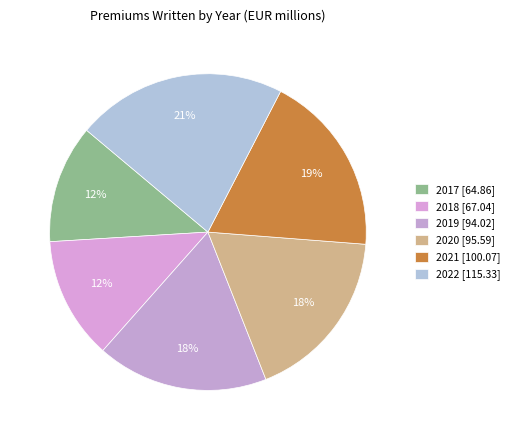

To the nearest percent, what portion does 2020 represent?

18%